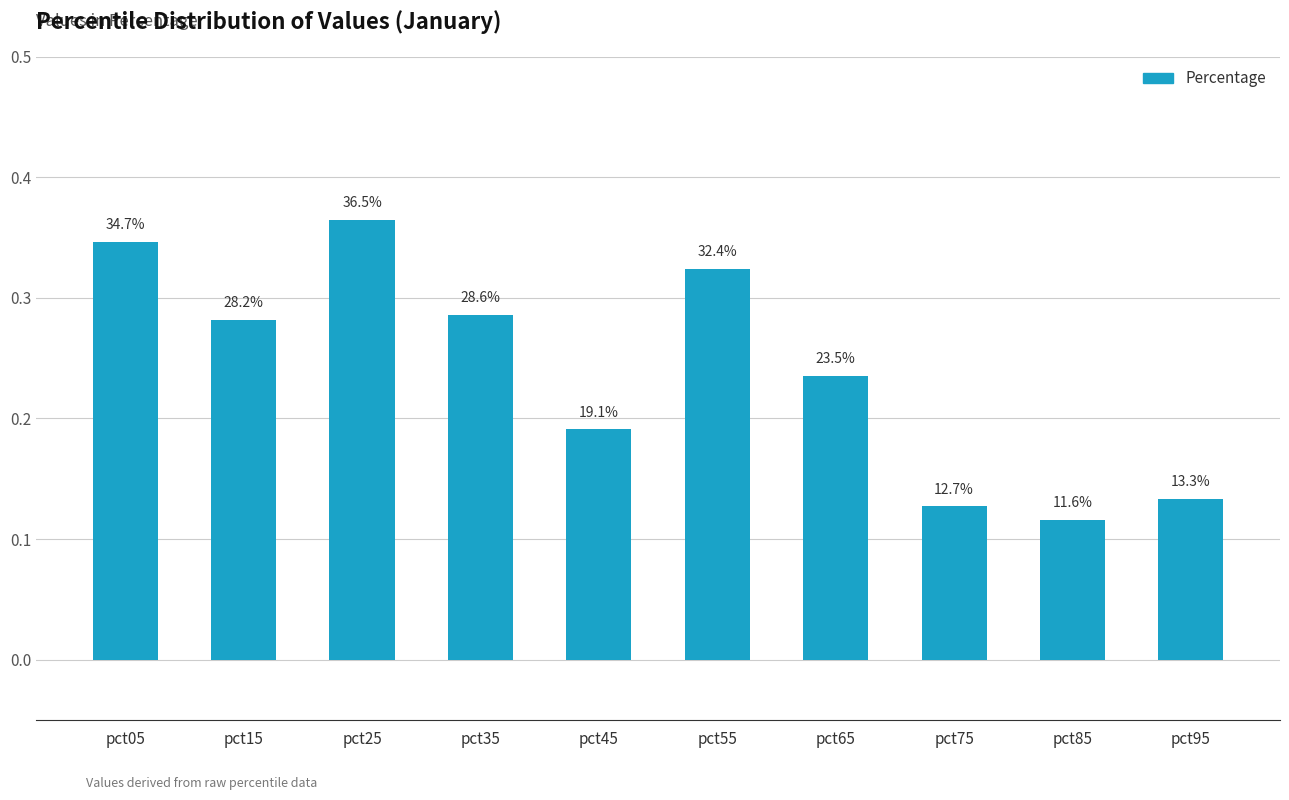

List the labels in order of value, largest first.

pct25, pct05, pct55, pct35, pct15, pct65, pct45, pct95, pct75, pct85